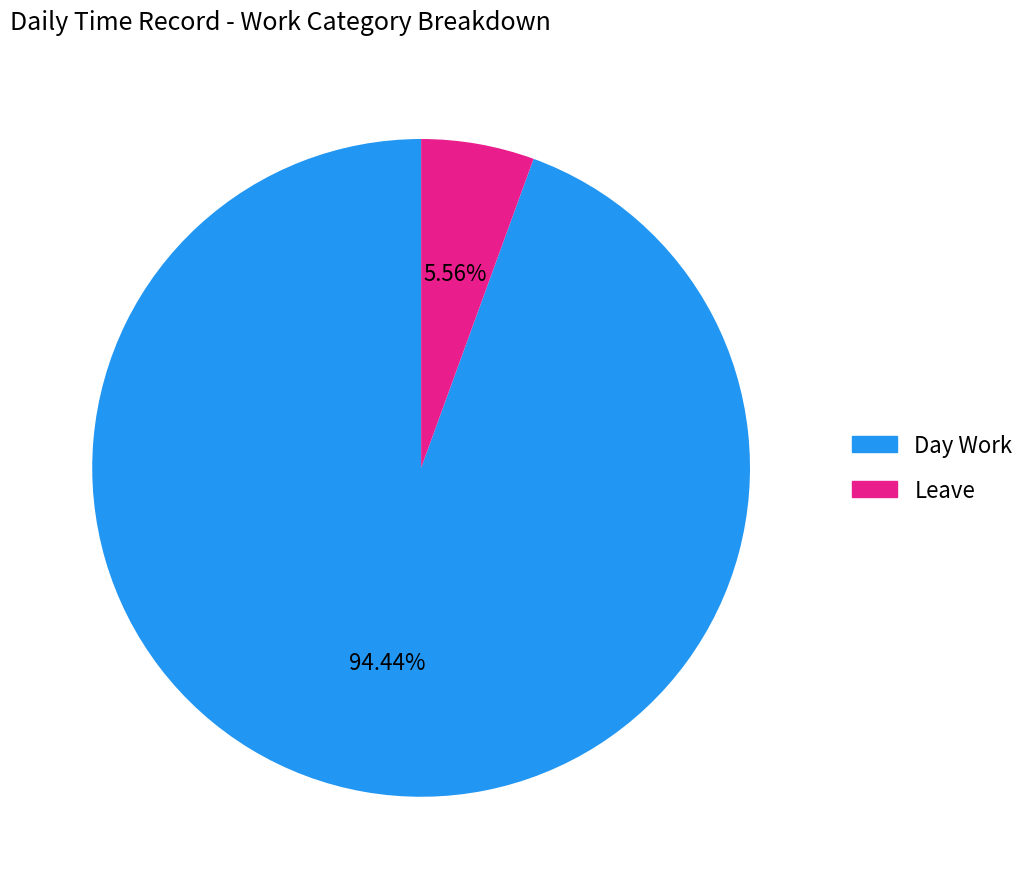

Rank the categories by value from lowest to highest.

Leave, Day Work